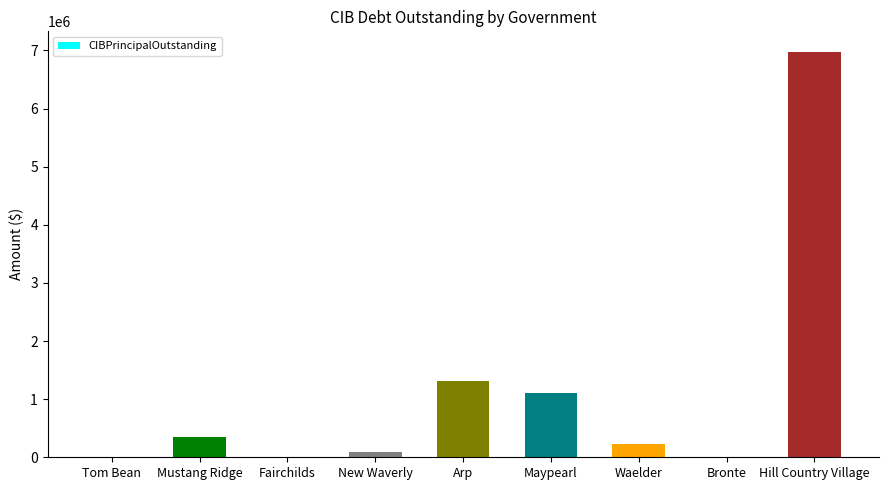

Is it true that the value at Tom Bean is 2409144?

False